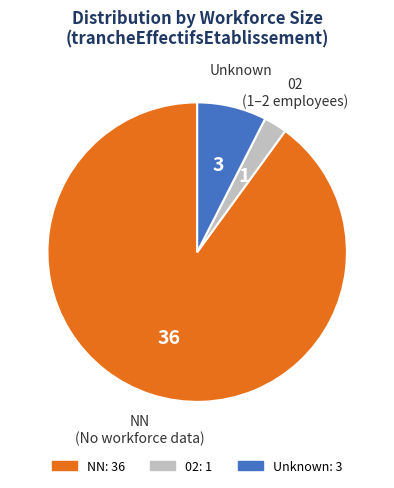

Is there any slice that represents more than half of the pie?

Yes